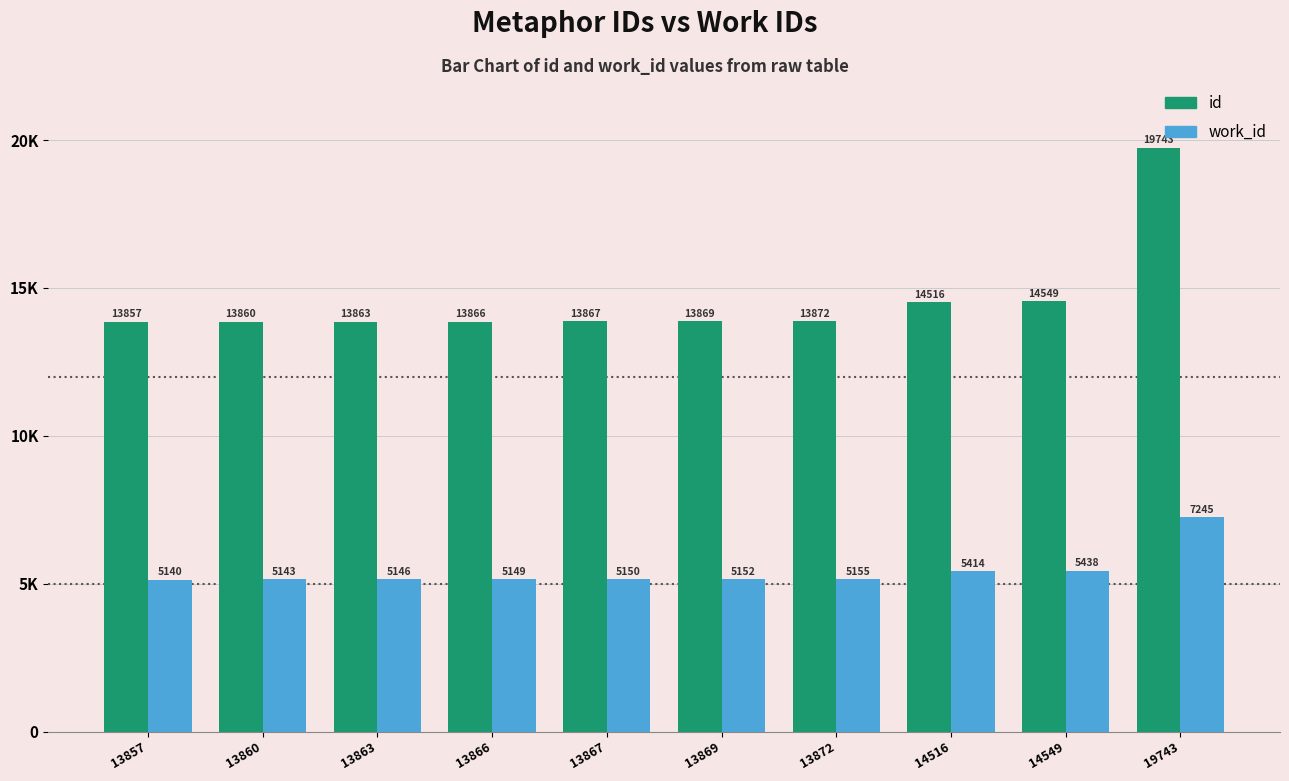

Which series has the largest total across all categories?

id